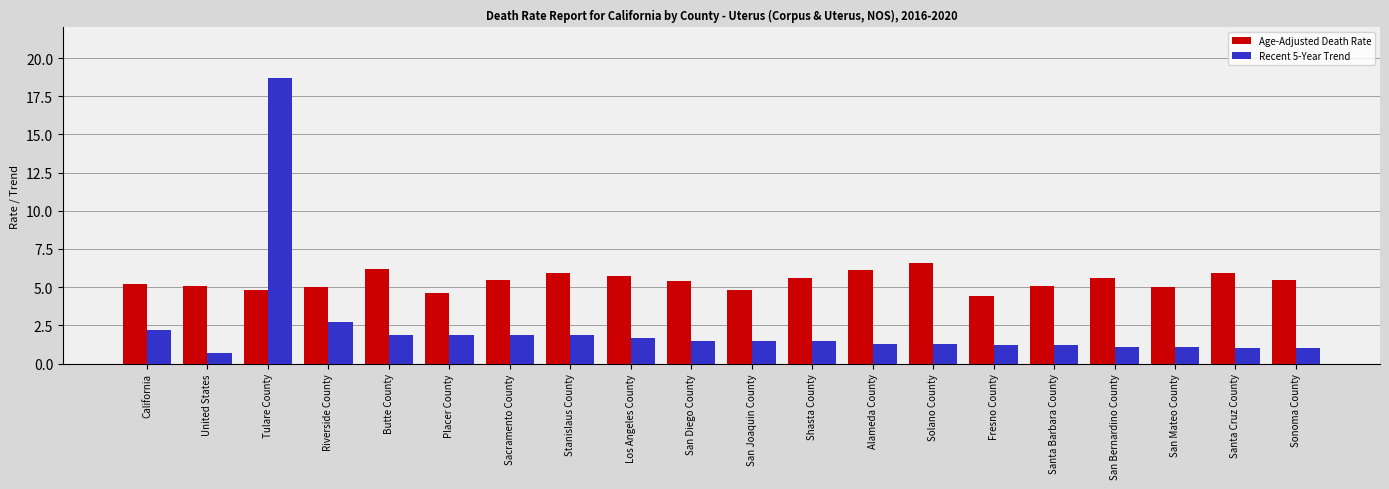

Are the bars horizontal?

No